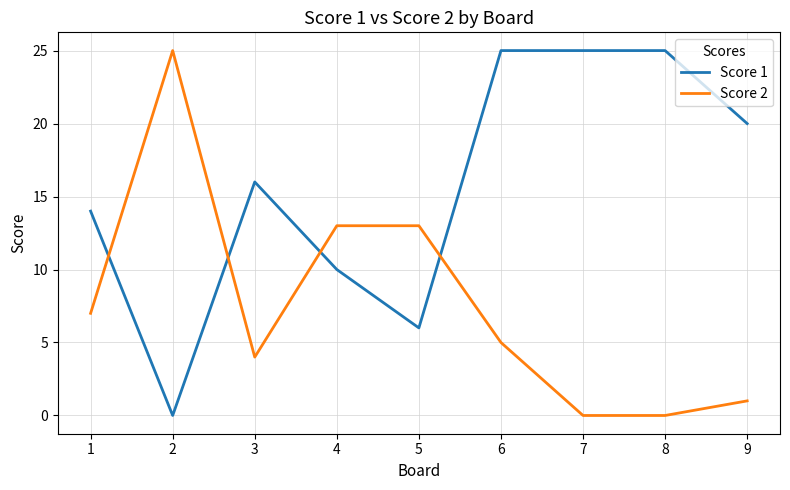

True or false: Score 2 has a value of 1 at 9.

True